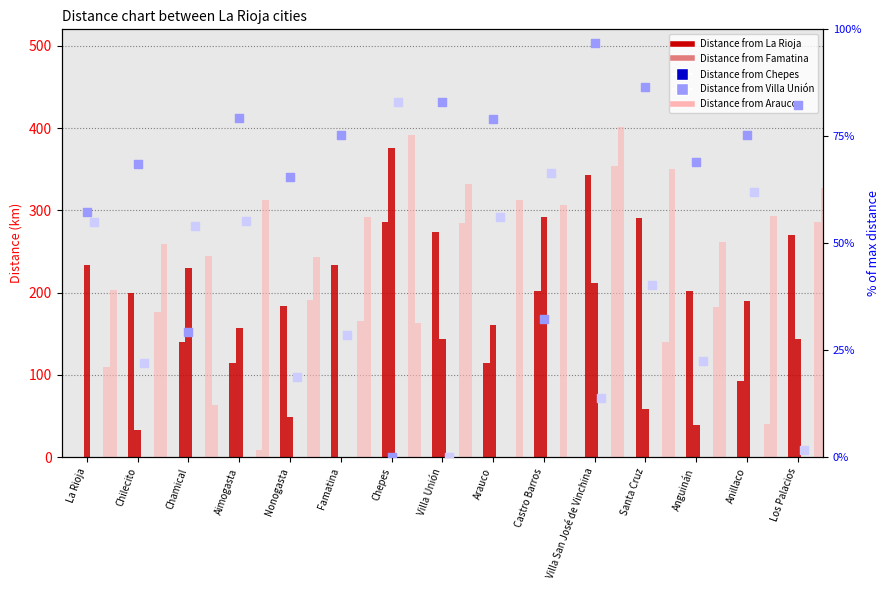

What is the total value across all series at Chilecito?

758.6